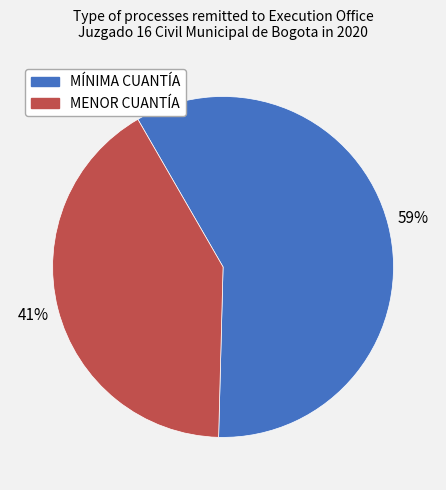

To the nearest percent, what percentage of the pie is MÍNIMA CUANTÍA?

59%